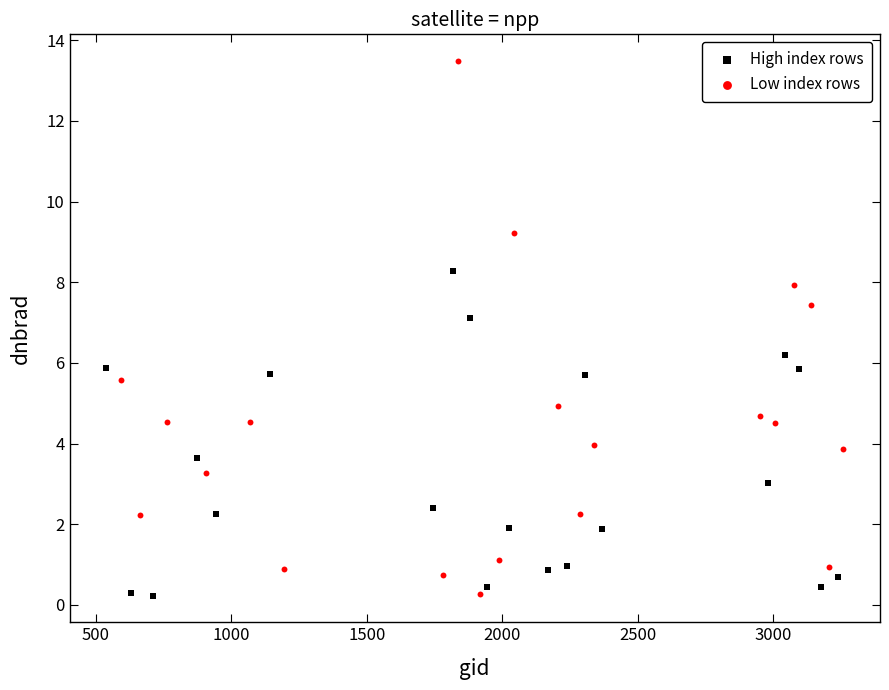

Which series has the widest spread of Y values?

Low index rows